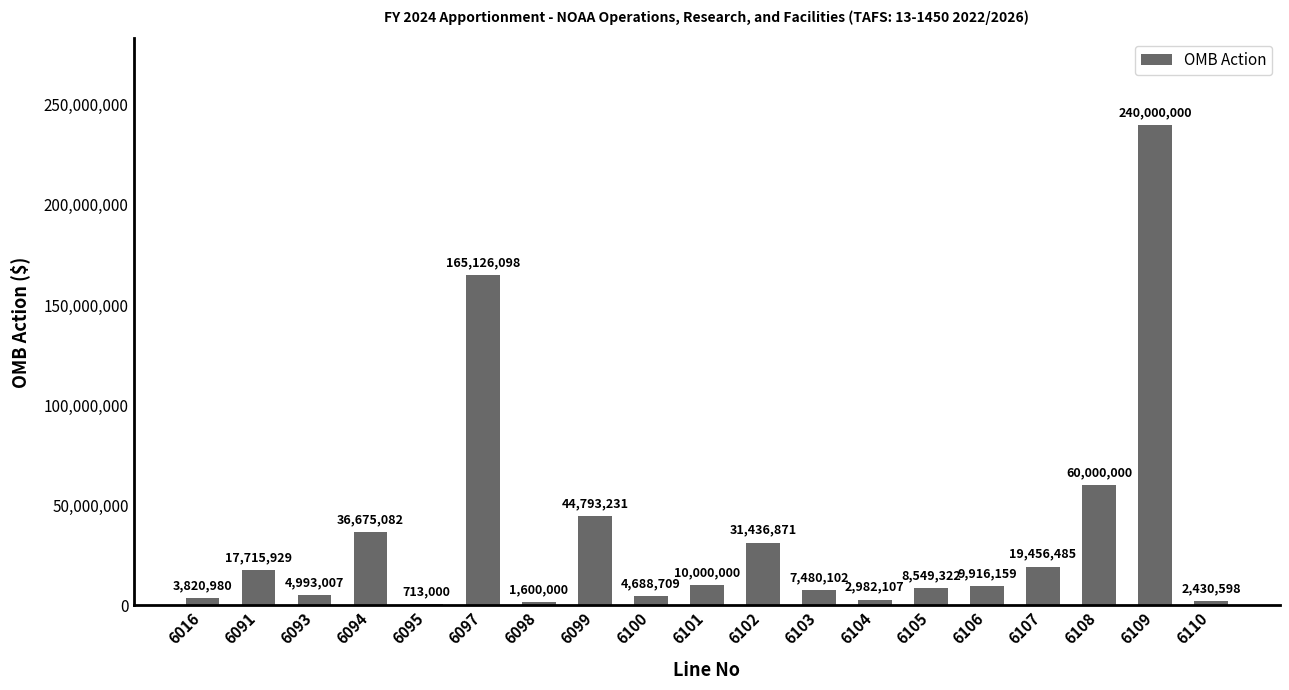

Reading left to right, what are all the values shown in this chart?

6016=3820980	6091=17715929	6093=4993007	6094=36675082	6095=713000	6097=165126098	6098=1600000	6099=44793231	6100=4688709	6101=10000000	6102=31436871	6103=7480102	6104=2982107	6105=8549322	6106=9916159	6107=19456485	6108=60000000	6109=240000000	6110=2430598